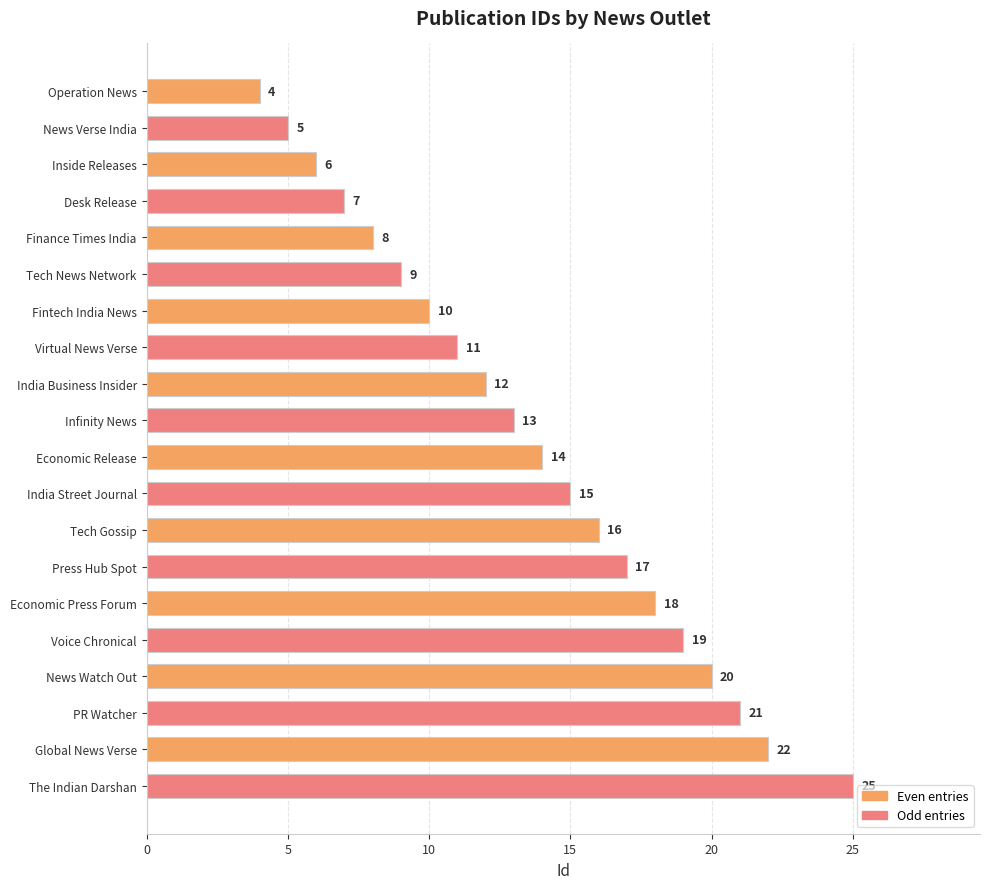

Reading top to bottom, extract all data points from this chart.

4	5	6	7	8	9	10	11	12	13	14	15	16	17	18	19	20	21	22	25